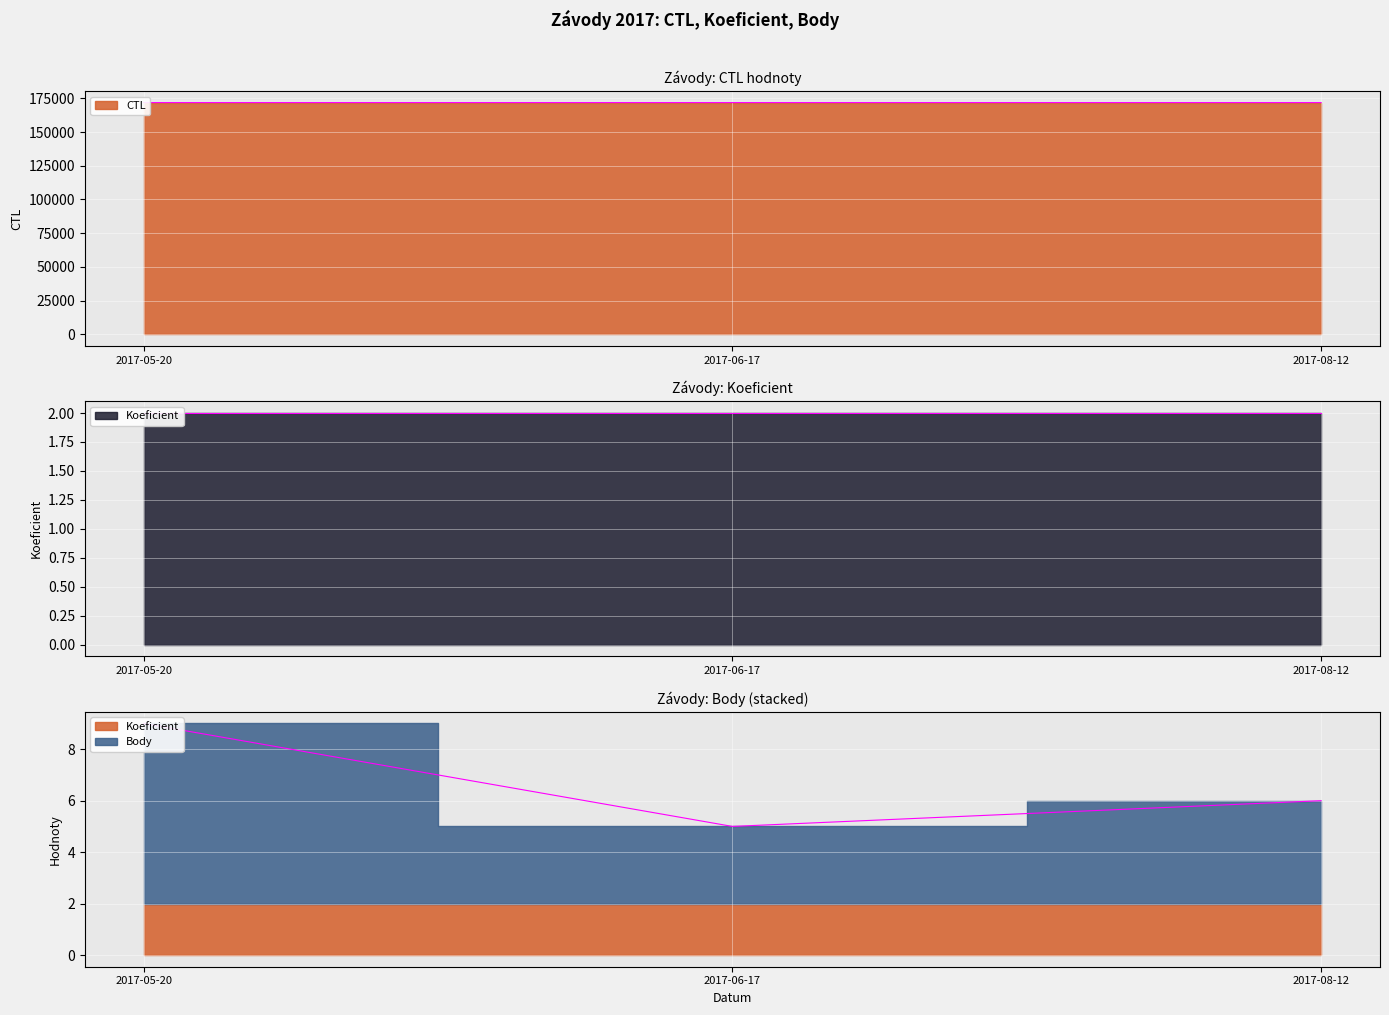

How many Body values are between 5 and 9?

3